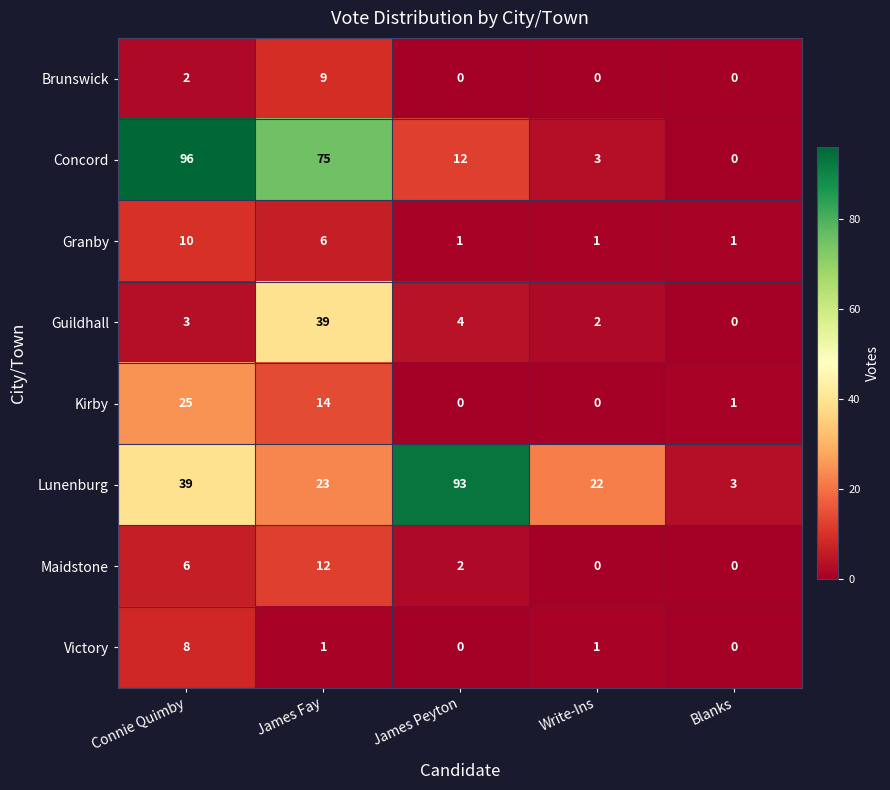

Which category has the highest value in the Victory series?

Connie Quimby